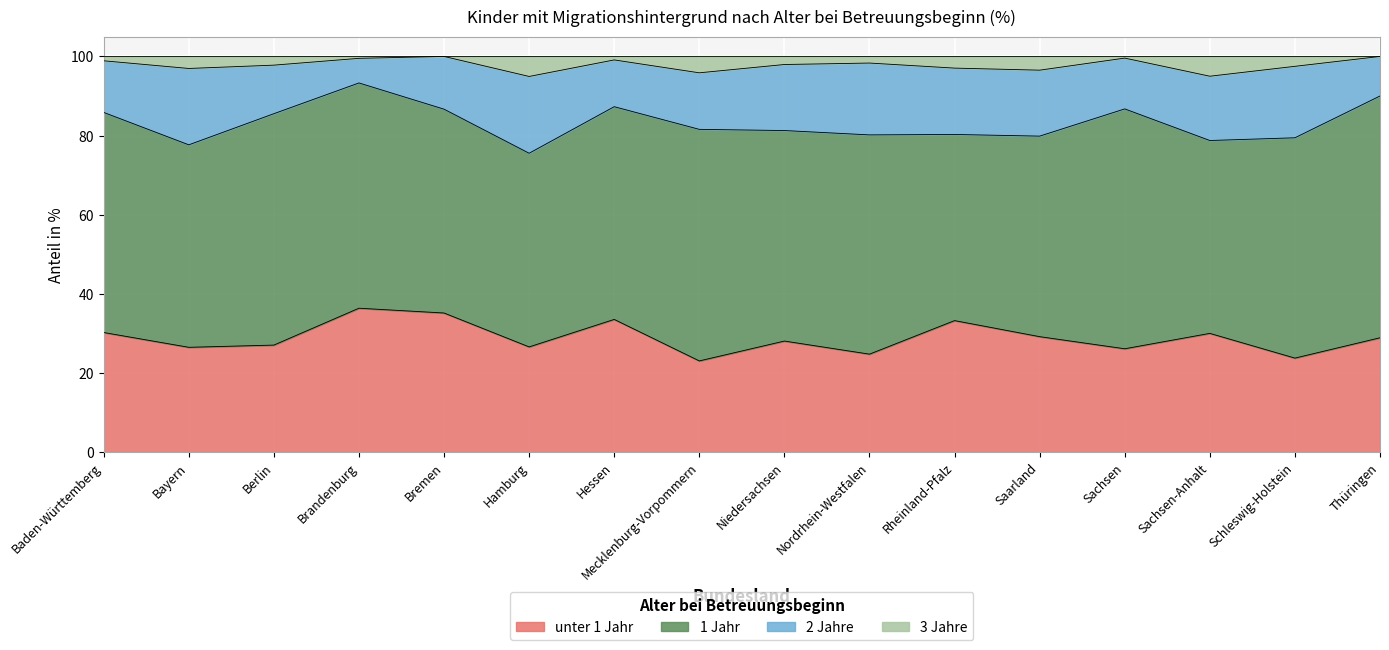

True or false: unter 1 Jahr and 3 Jahre cross at least once.

False